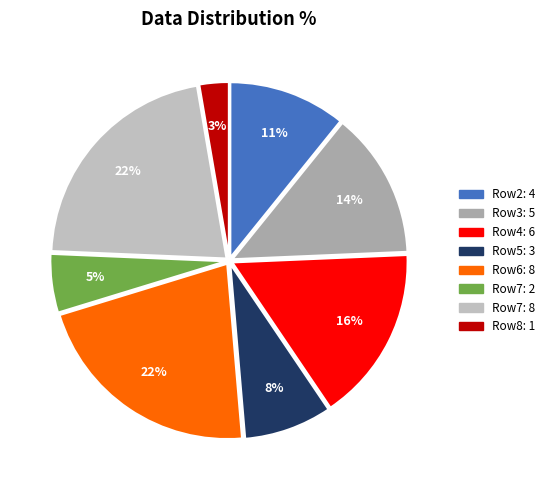

How many segments does this pie chart have?

8